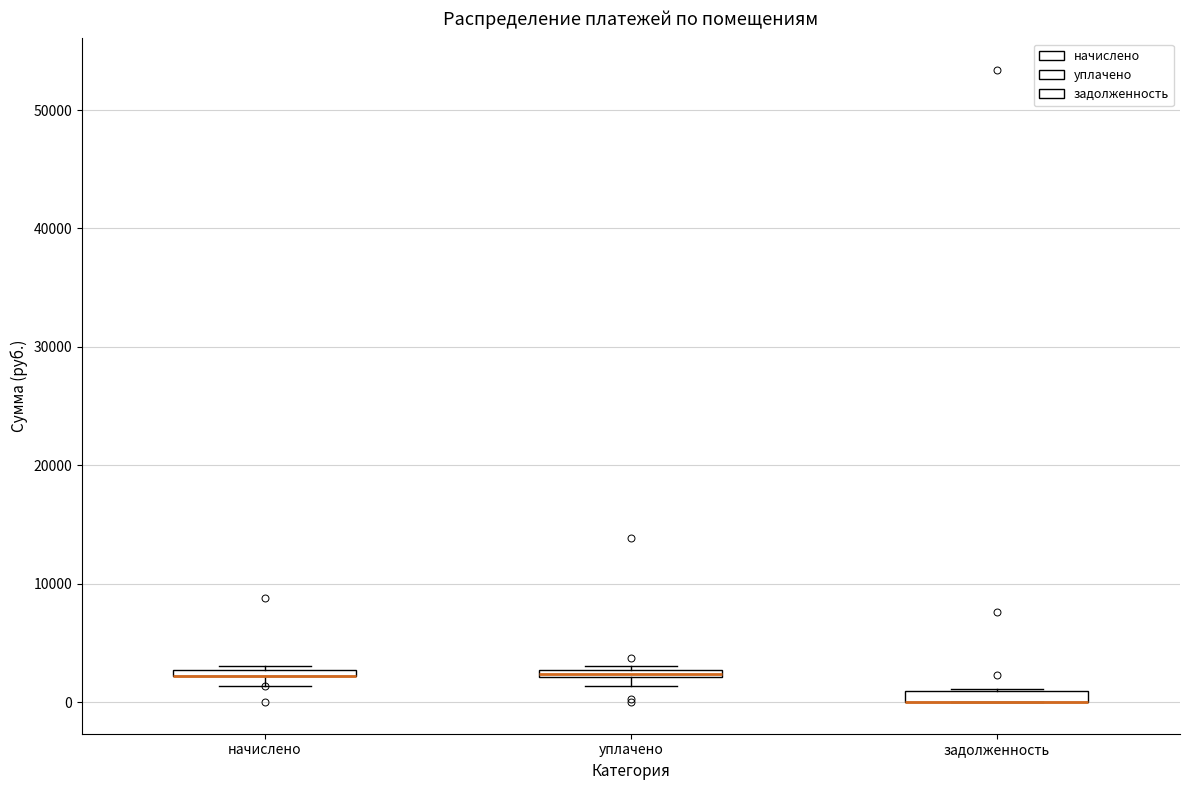

Where is the upper edge of the box for начислено on the y-axis? The values are not printed on the chart, so give them approximately, as read against the axis.

3000